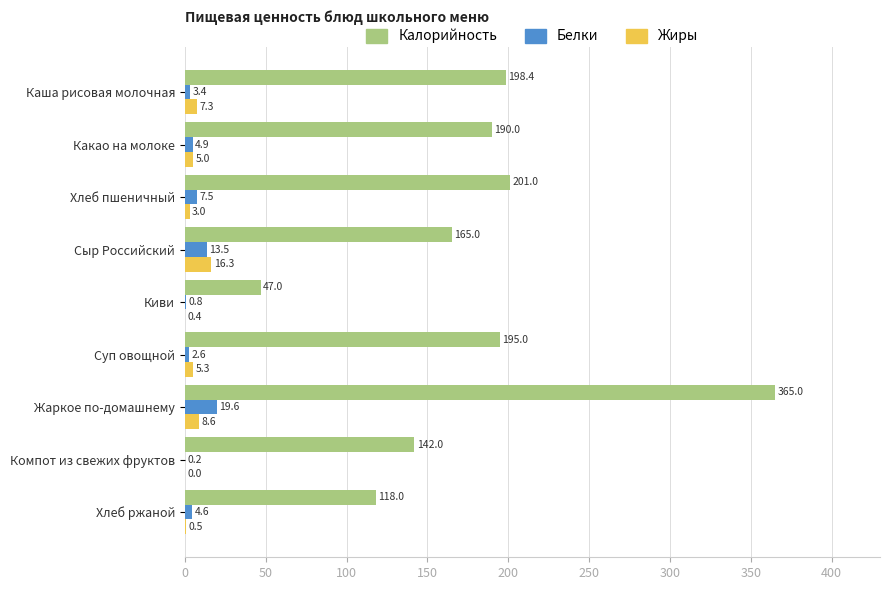

True or false: Жиры has a value of 8.6 at Жаркое по-домашнему.

True